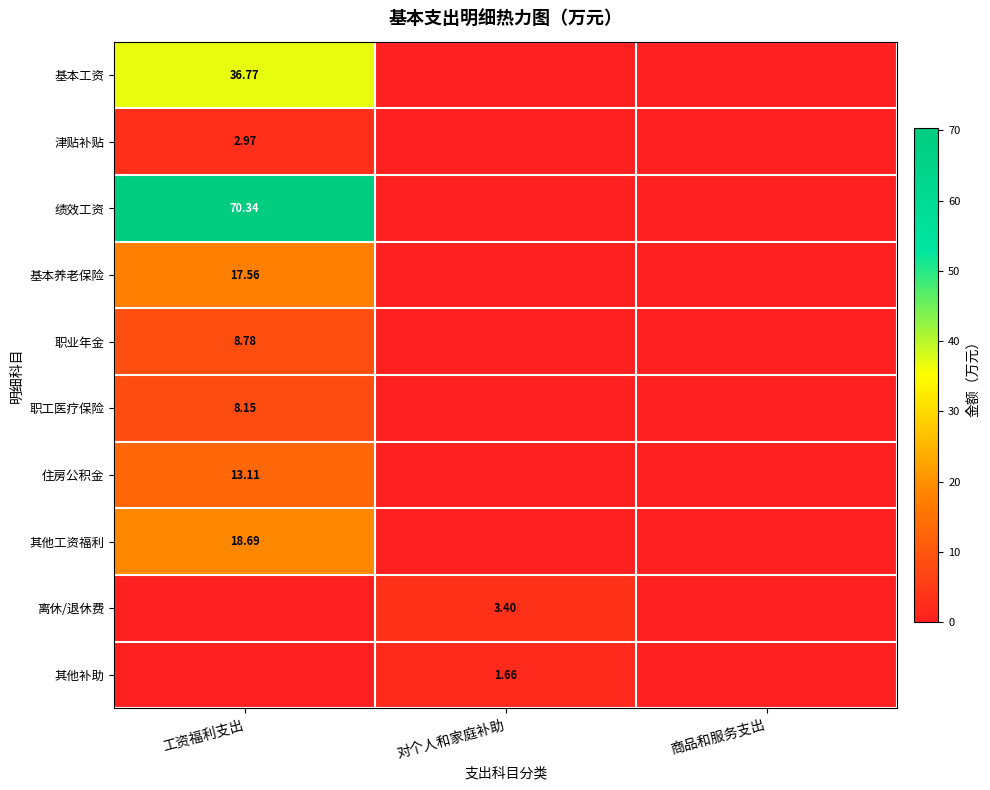

The 住房公积金 series shows -5.3 at 商品和服务支出. True or false?

False